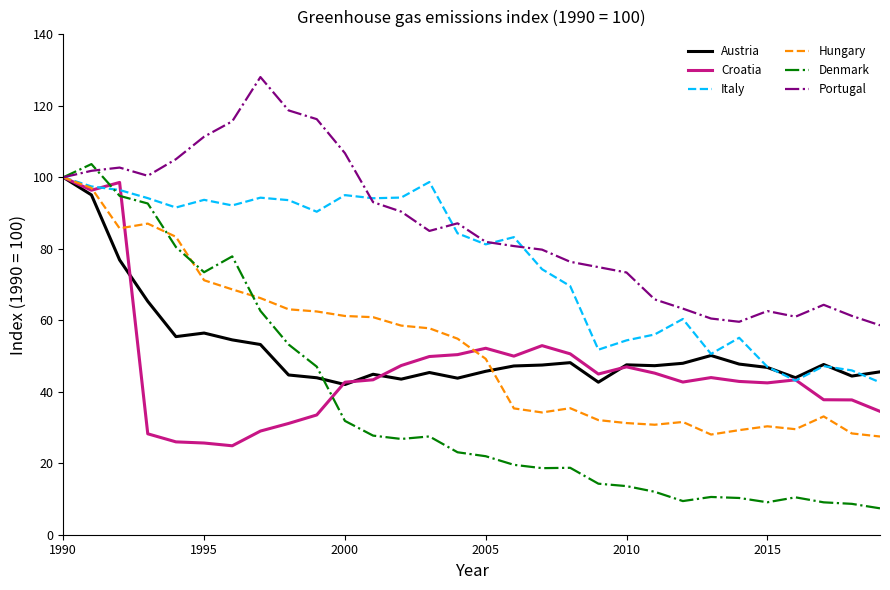

How many categories are shown in the chart?

30